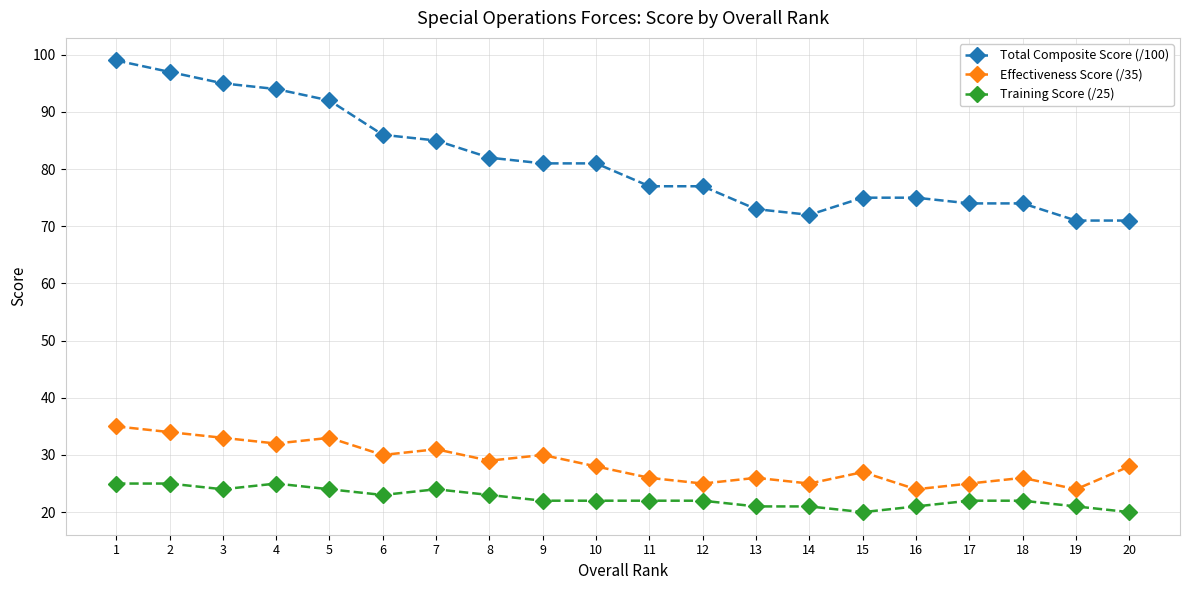

What is the value of the Effectiveness Score (/35) point at the 20th from the left?

28